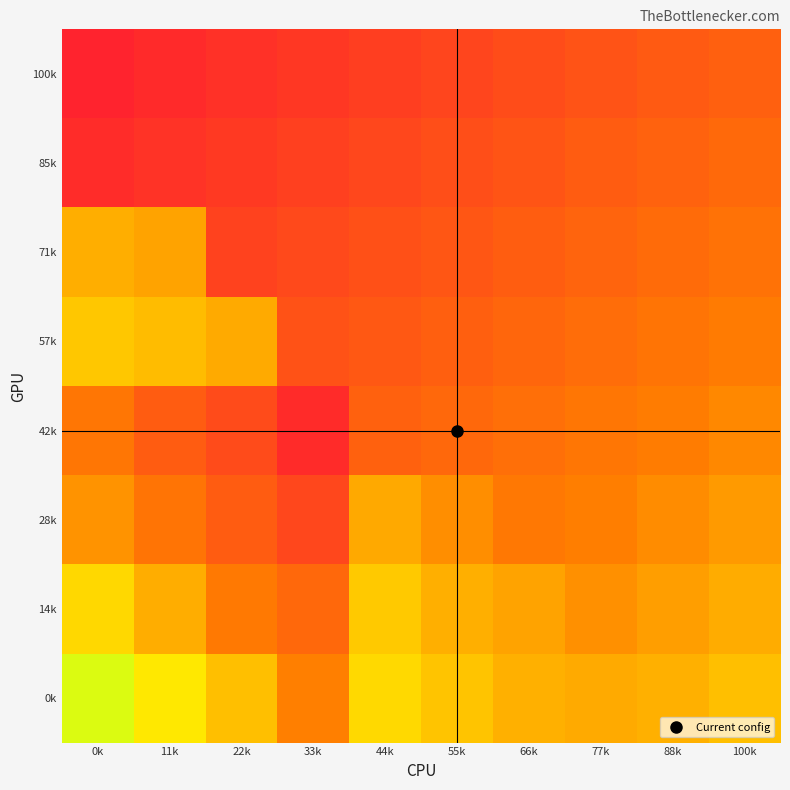

Which has a higher value, 88k or 100k?

88k